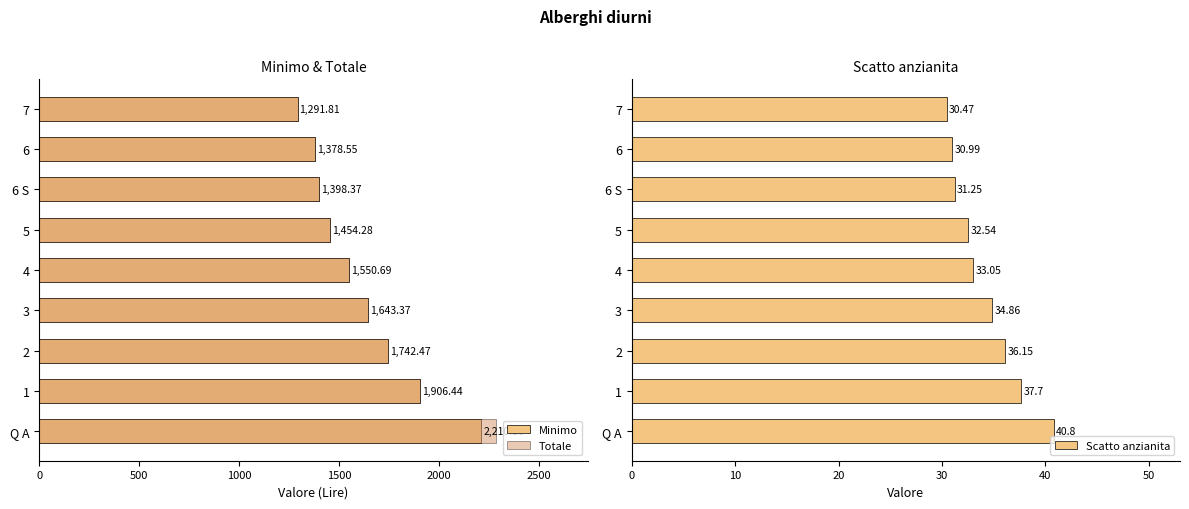

Count the number of data series in this chart.

3